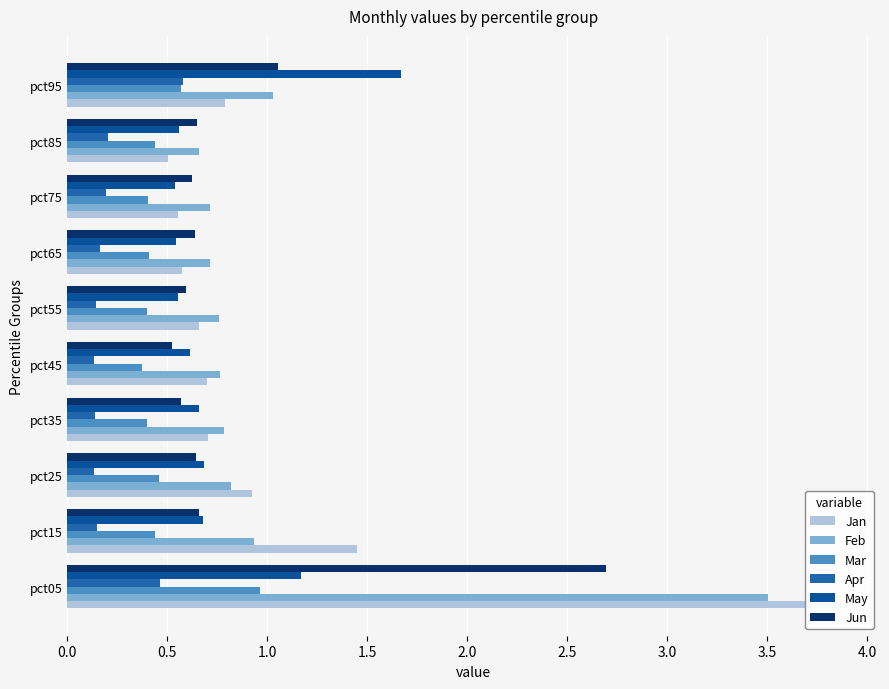

The value of Mar at pct55 is 0.4. True or false?

True